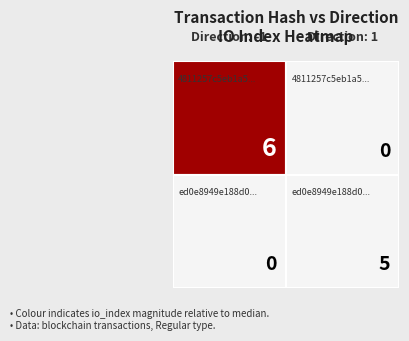

What is the highest value of the ed0e8949e188d043e4e3a6d0d70cca700afd149 series?

5